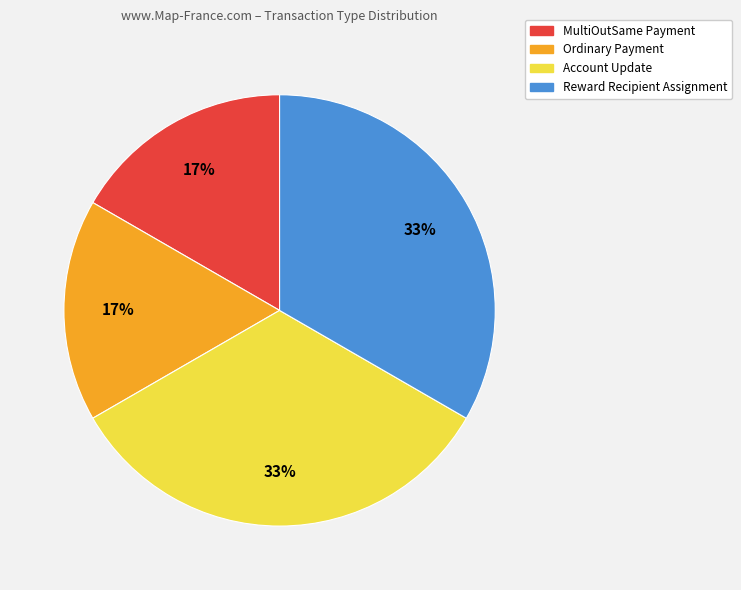

Which has a higher value, MultiOutSame Payment or Reward Recipient Assignment?

Reward Recipient Assignment